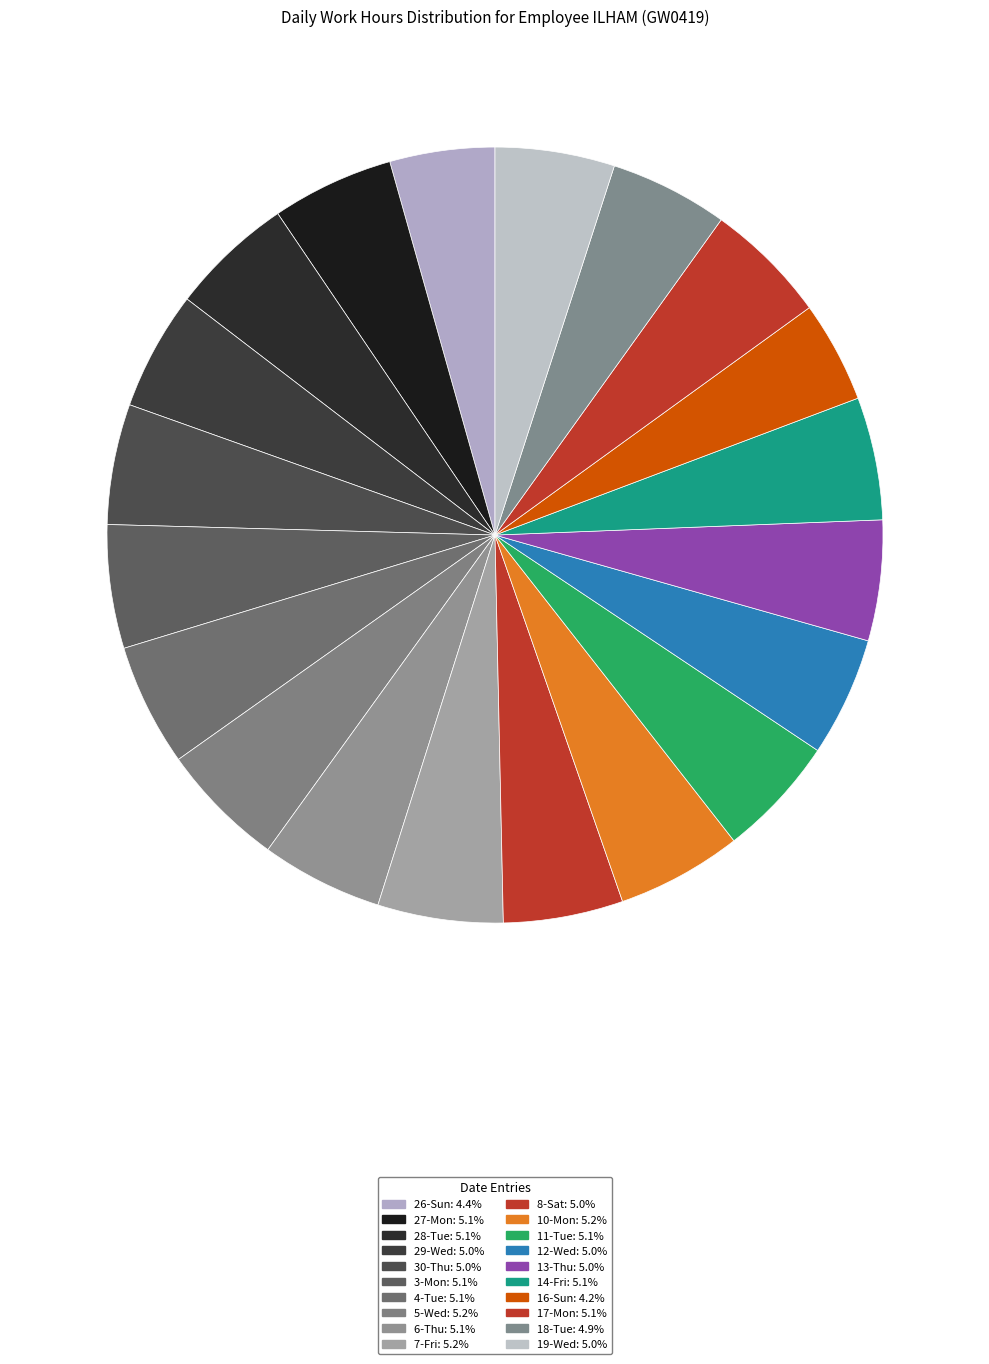

How much of the chart is everything except 13-Thu?

95.0%